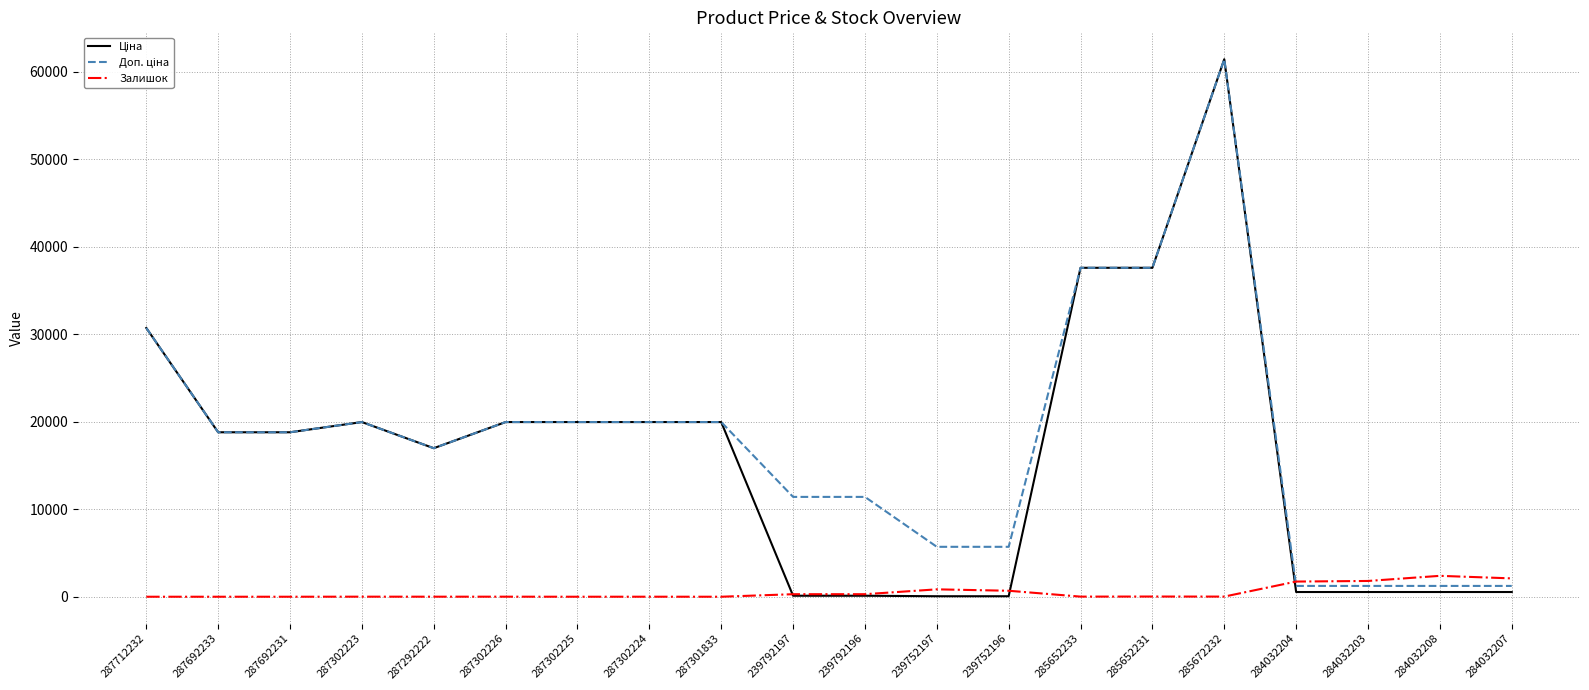

The value of Залишок at 284032208 is 2388.0. True or false?

True